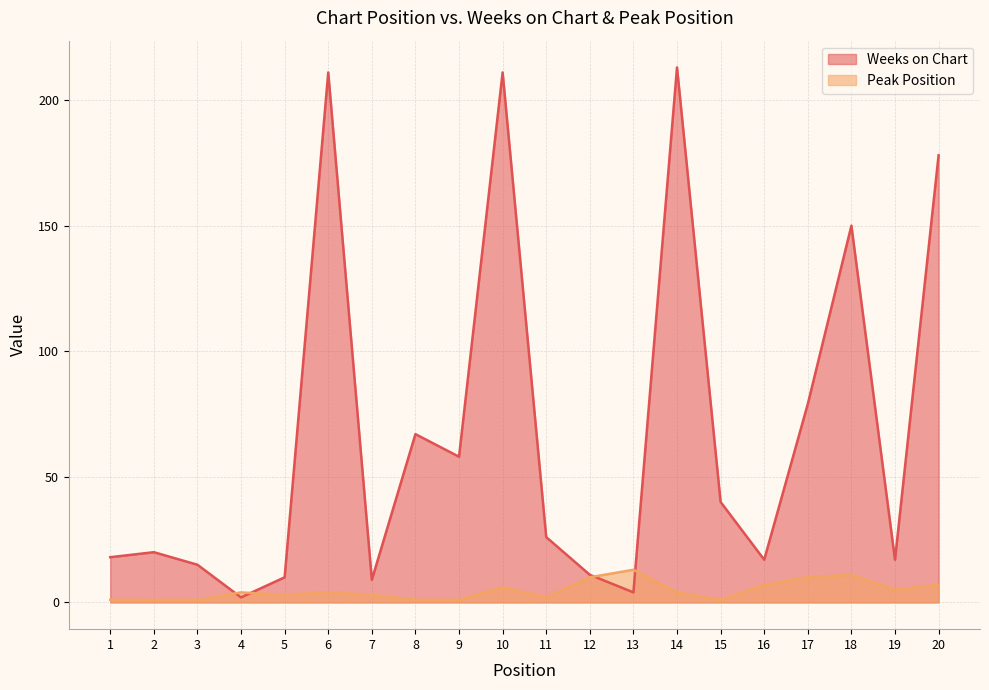

Where is Peak Position nearest to the value 7?

16